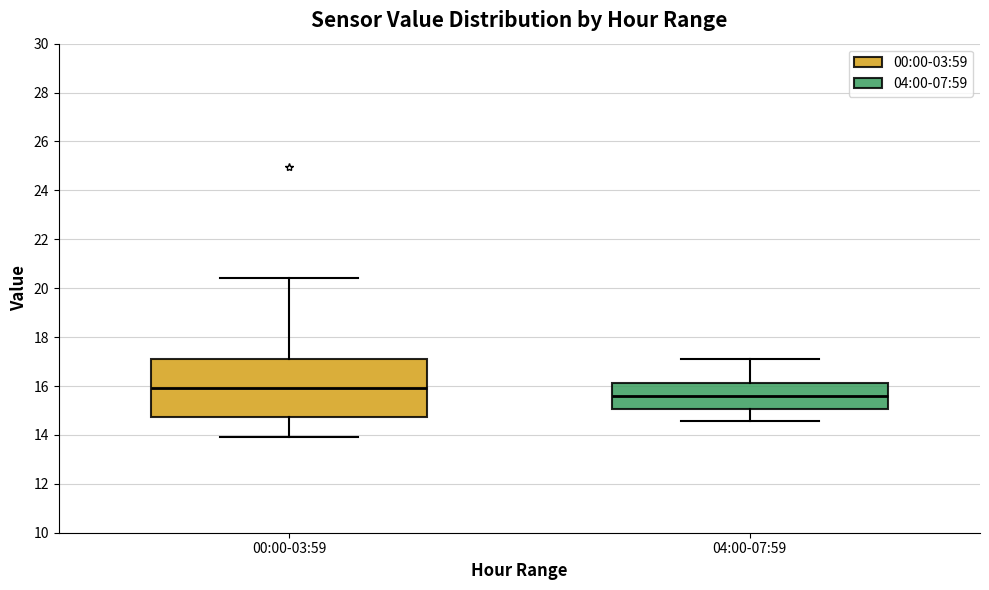

Reading left to right, read every box against the y-axis: the position of its median line, the range the box covers, and the ends of its whiskers. The values are not printed on the chart, so give them approximately, as read against the axis.

00:00-03:59: median 16.0, box 14.8 to 17.2, whiskers 14.0 to 20.4
04:00-07:59: median 15.6, box 15.0 to 16.2, whiskers 14.6 to 17.2